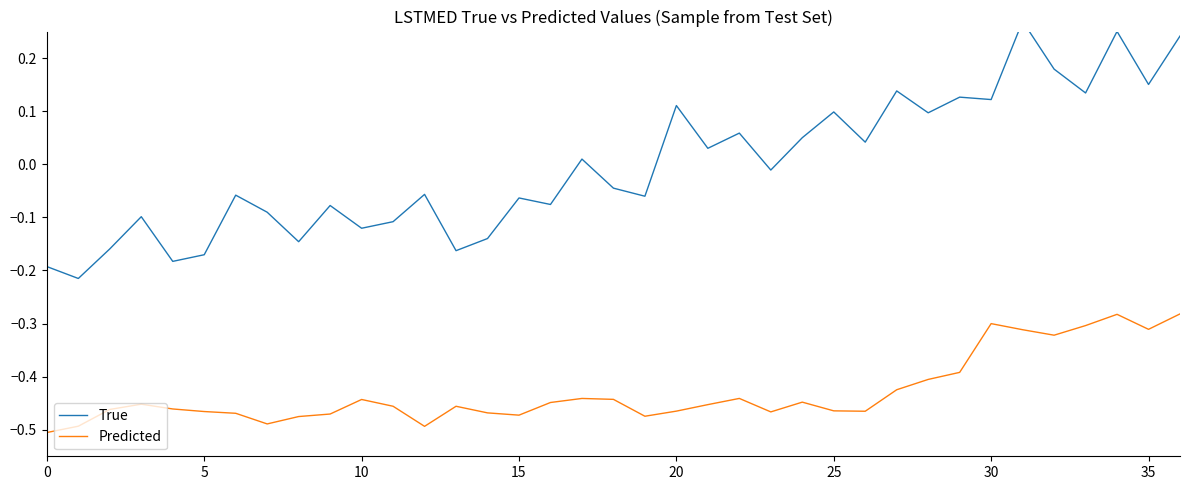

What are all the series names shown in the legend?

True, Predicted